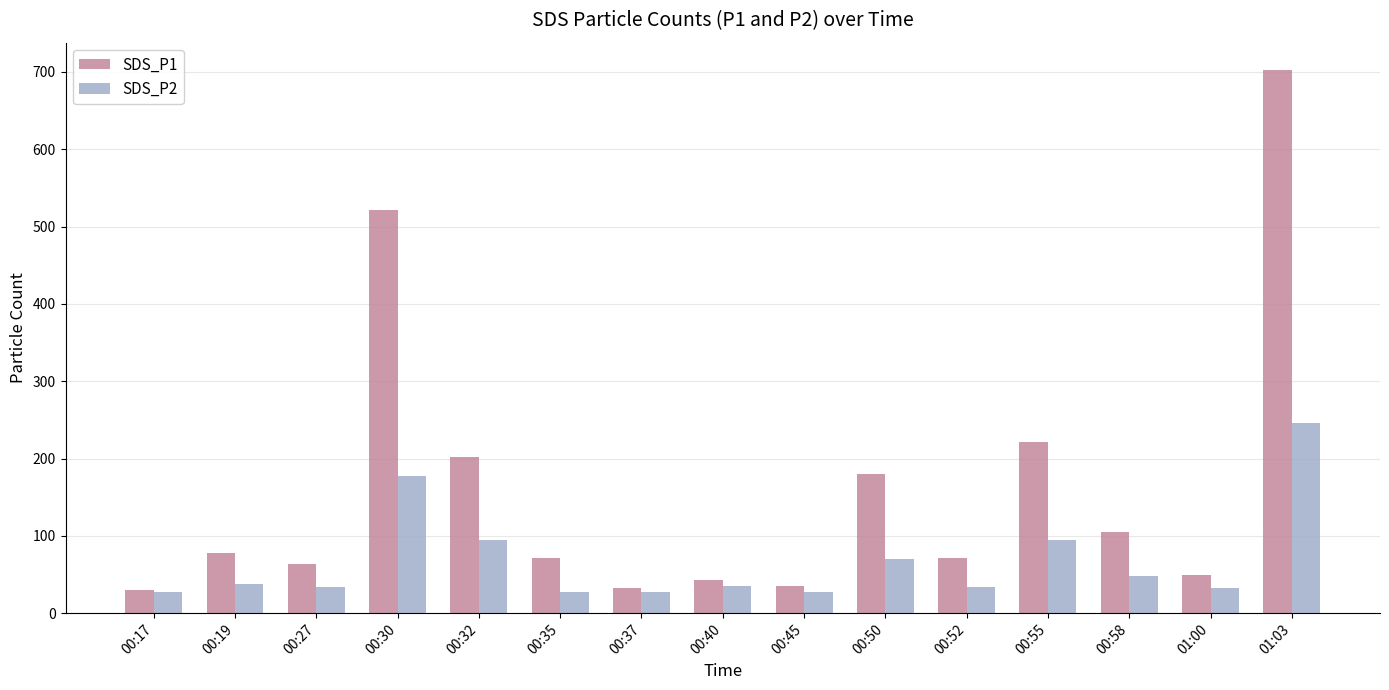

Count the number of categories in the chart.

15